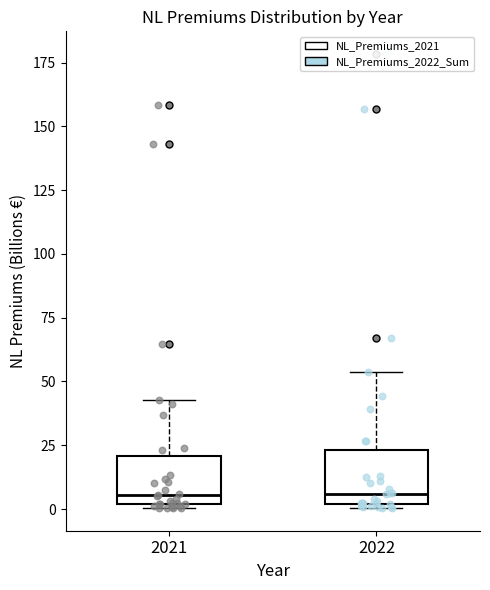

Where is the lower edge of the box at x = 2021 on the y-axis? The values are not printed on the chart, so give them approximately, as read against the axis.

0